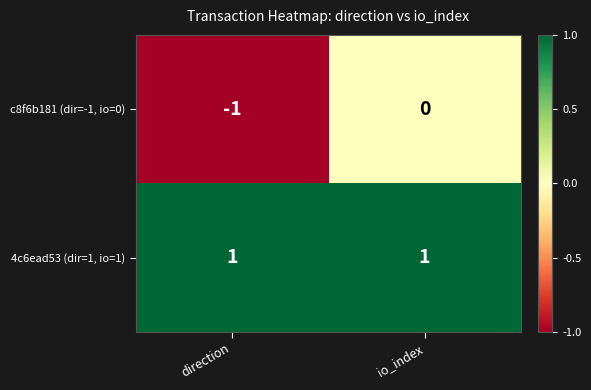

How many data points does each series have?

2